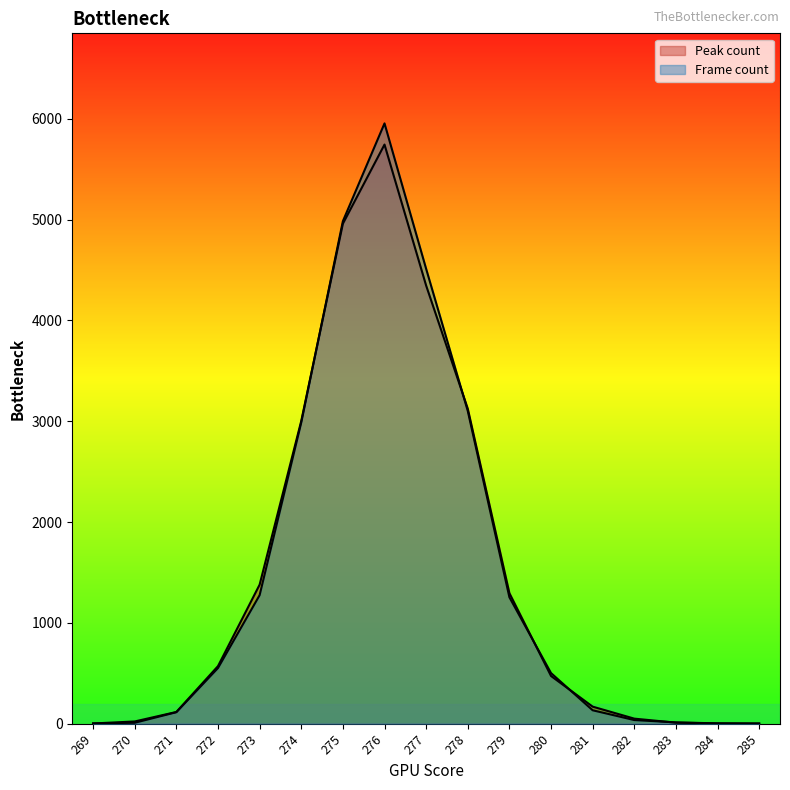

At which category does Peak count reach its first local peak?

276